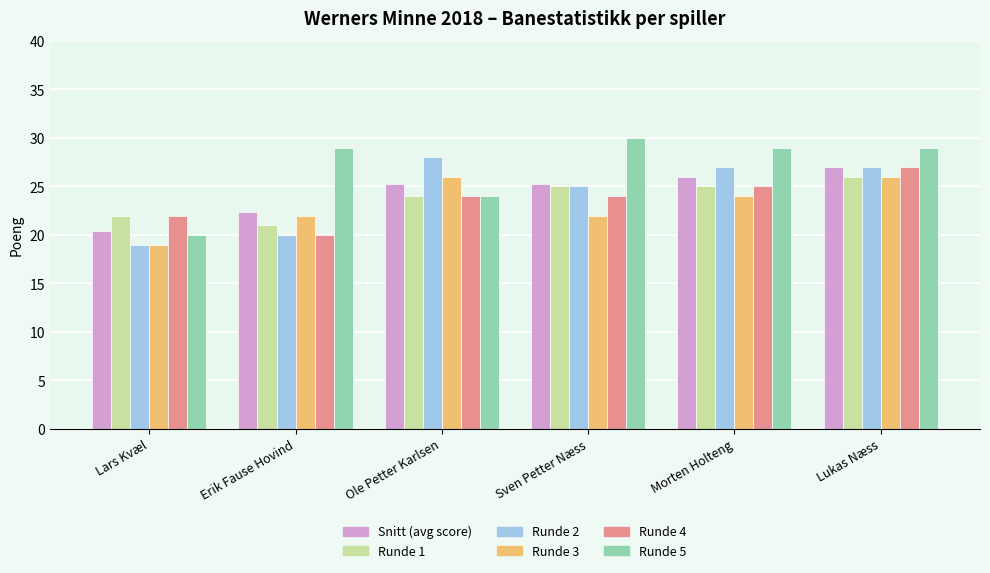

How many data points in Snitt (avg score) are less than 25?

2